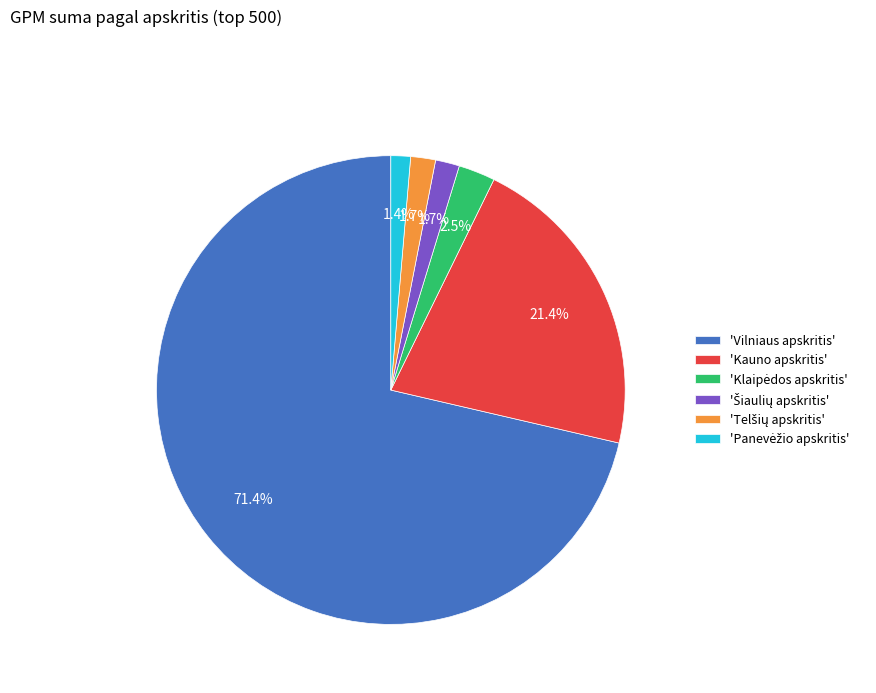

Between 'Kauno apskritis' and 'Vilniaus apskritis', which is larger?

'Vilniaus apskritis'